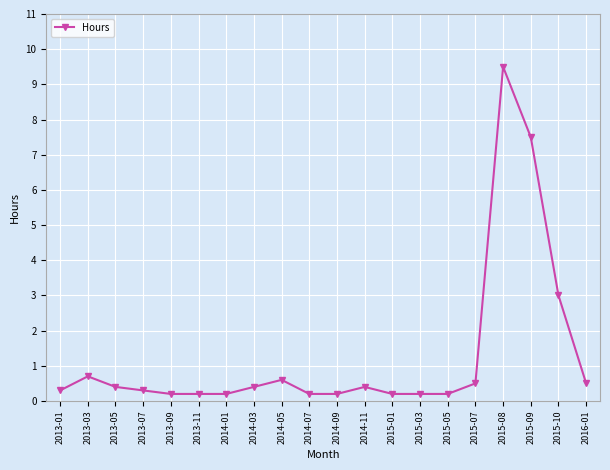

What is the difference between the maximum and minimum values?

9.3